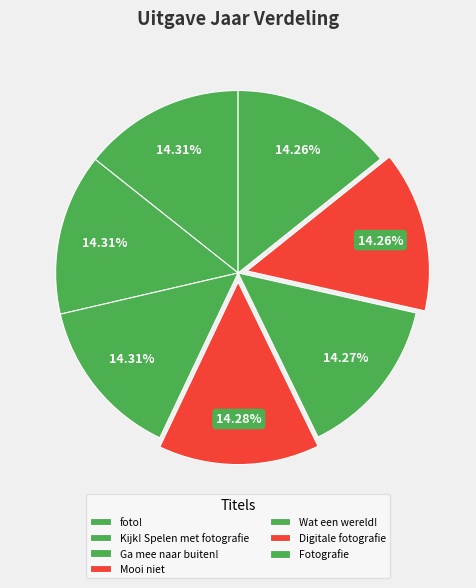

The Fotografie slice represents 4% of the pie. True or false?

False